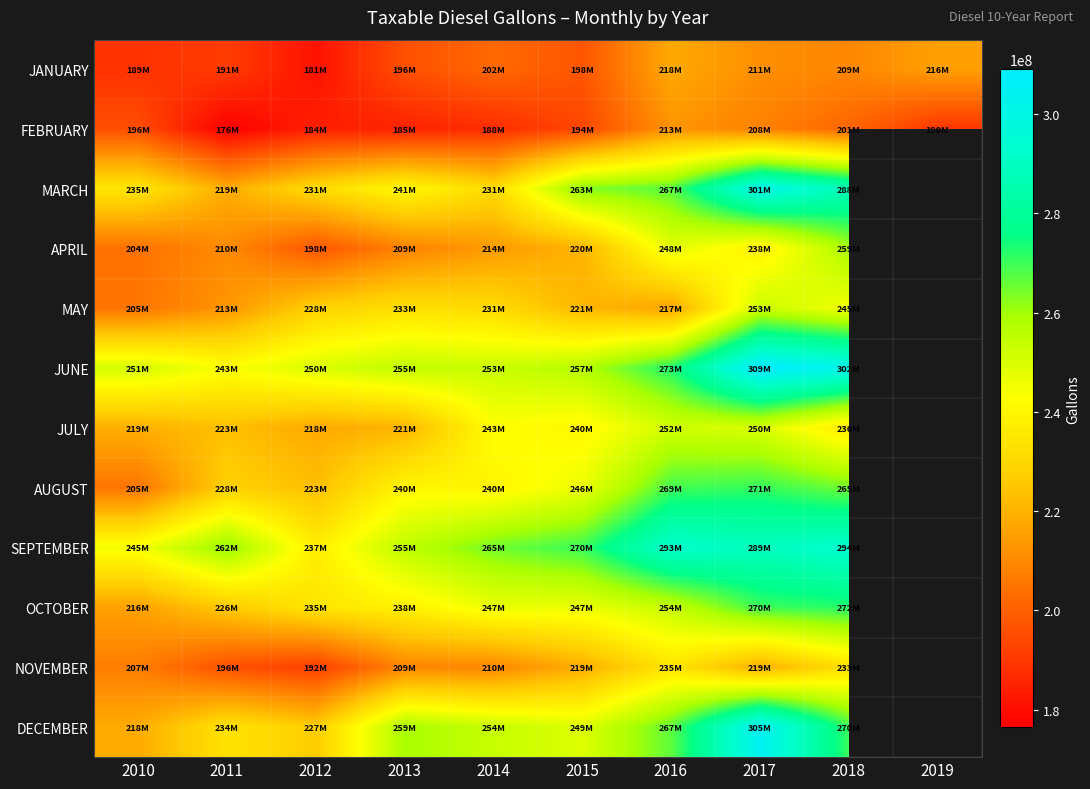

At which category is the sum across all series the highest?

2017